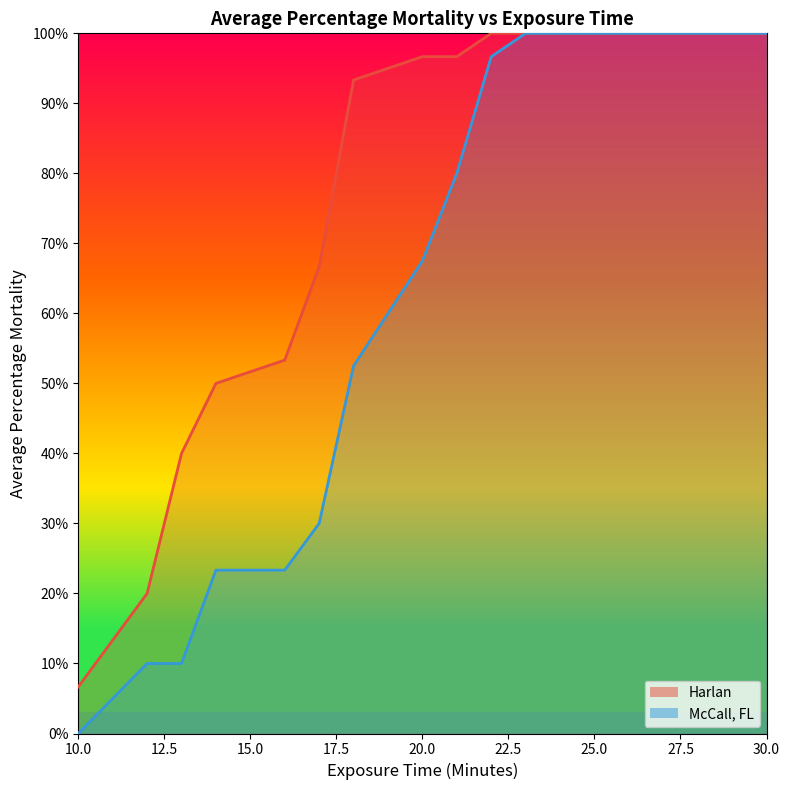

Between 25 and 28, which is larger?

25